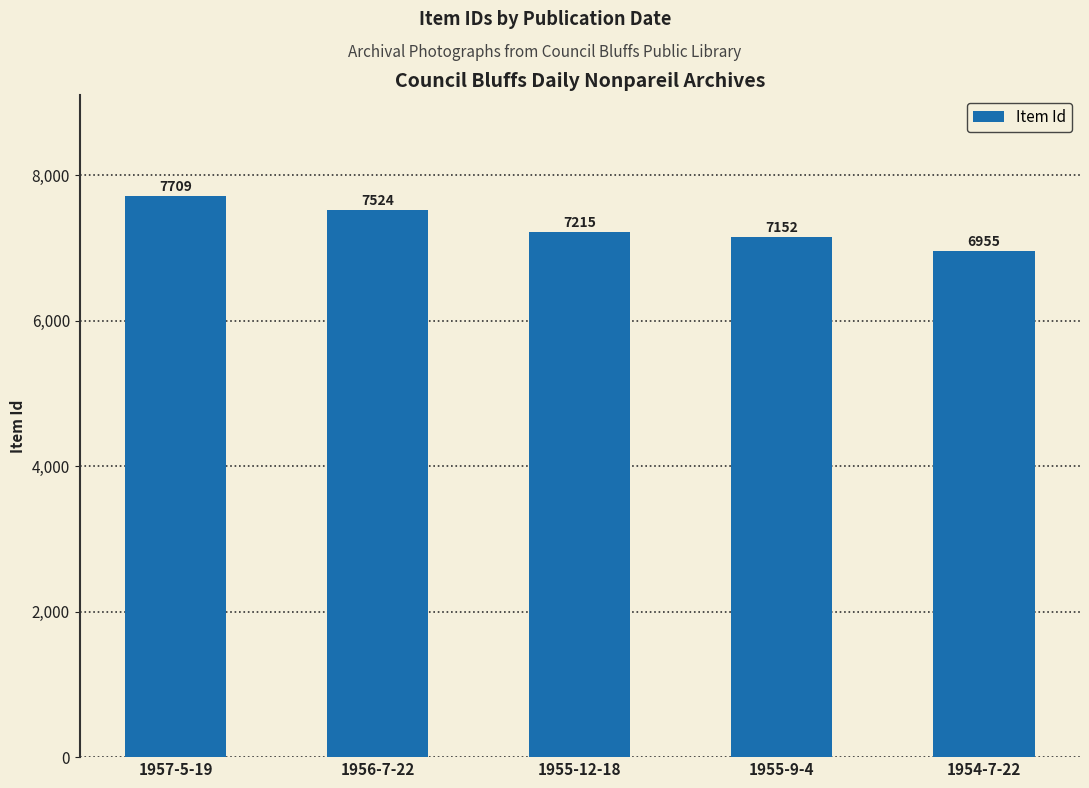

What is the greatest value displayed?

7709